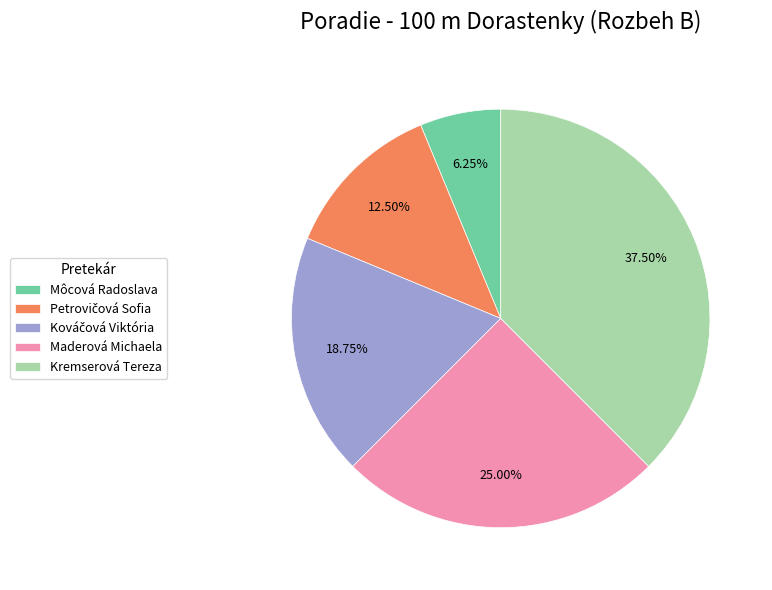

Which has a higher value, Kremserová Tereza or Môcová Radoslava?

Kremserová Tereza